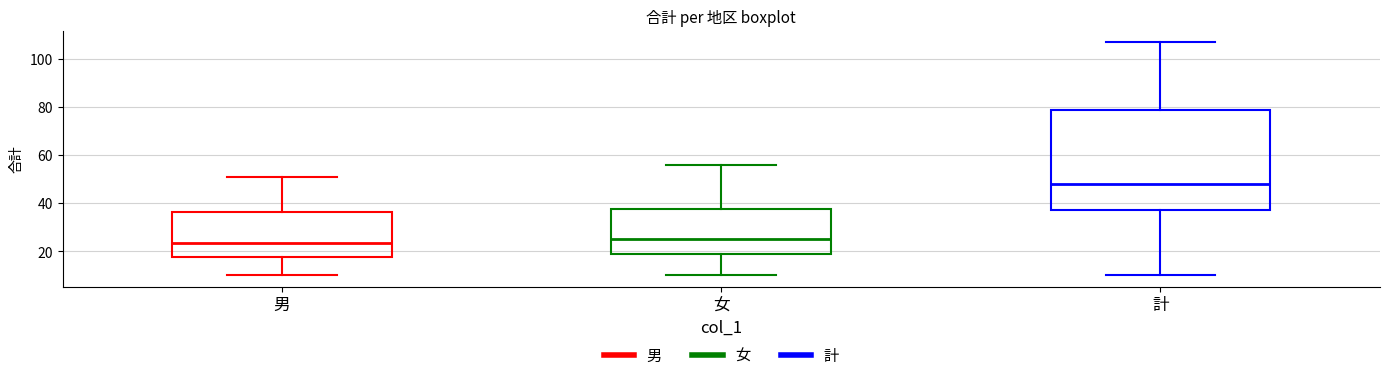

Comparing the boxes themselves (not the whiskers), which one is the tallest?

計